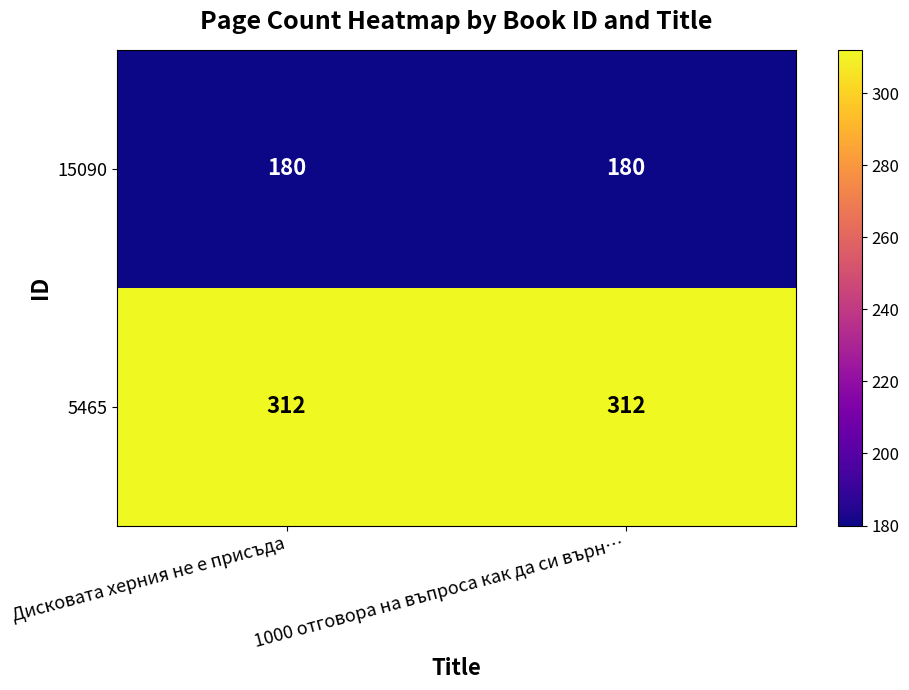

The value of 15090 at 1000 отговора на въпроса как да си върн… is 258. True or false?

False